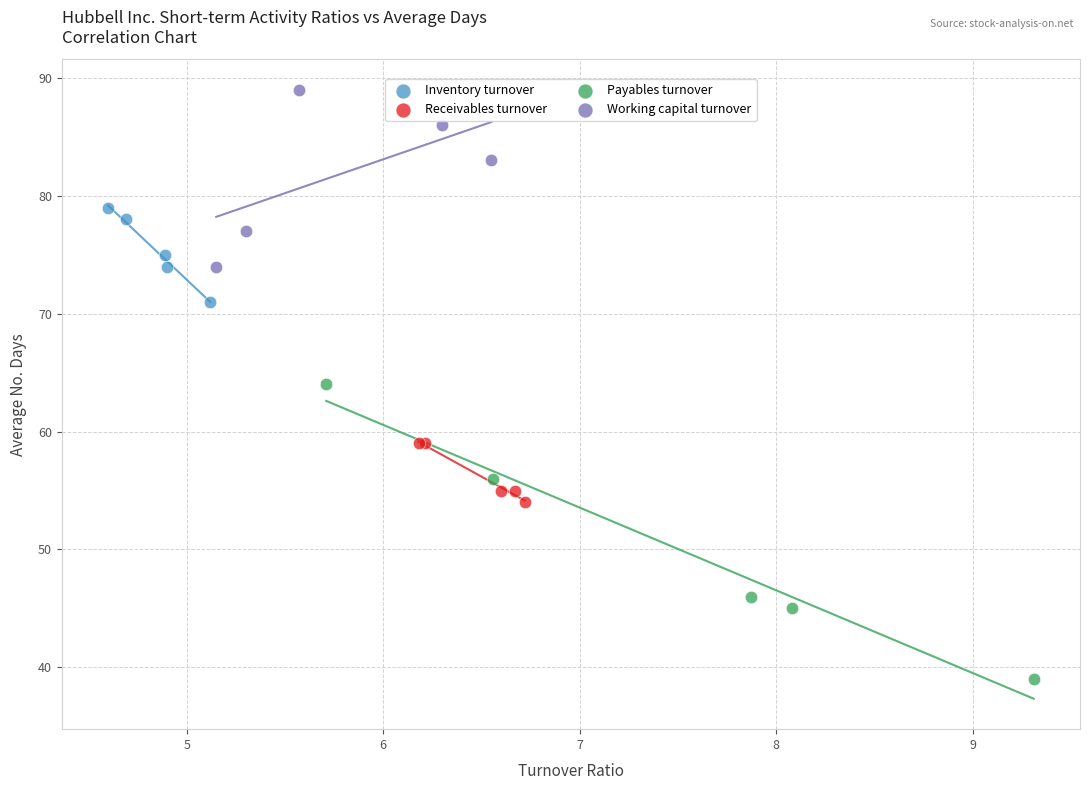

Which series reaches the maximum Y coordinate?

Working capital turnover